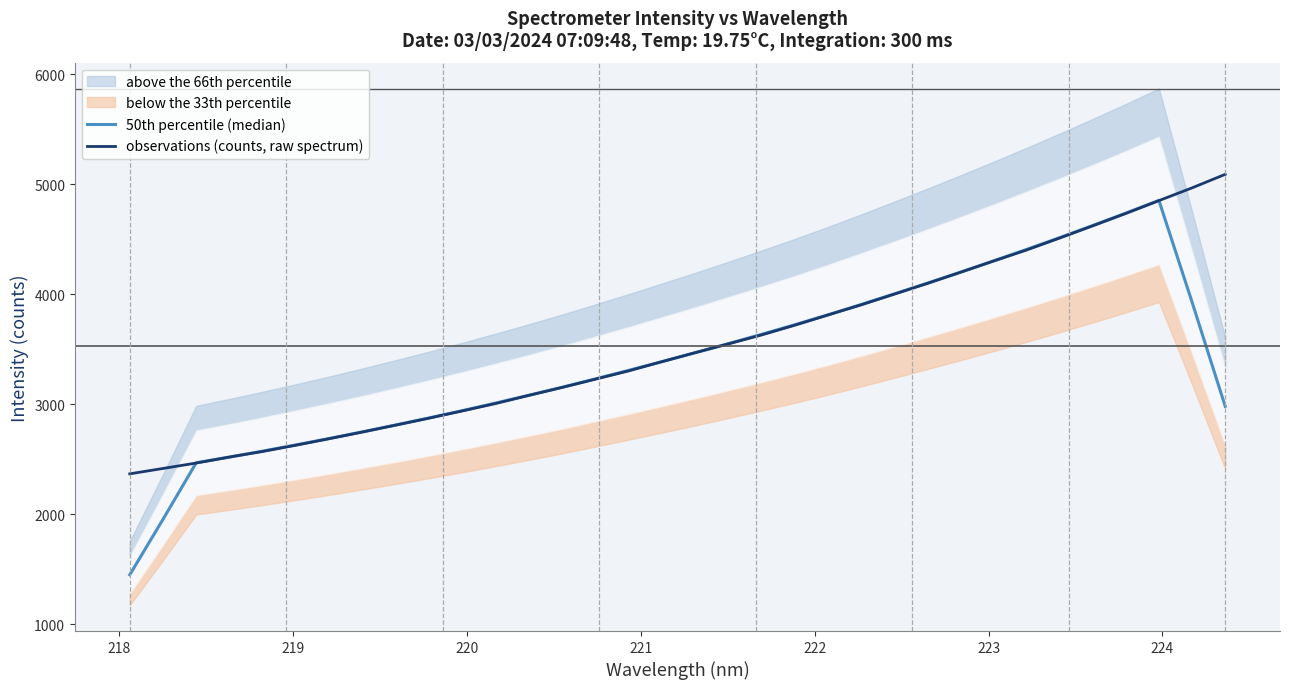

What is the minimum value for observations (counts, raw spectrum)?

2367.7